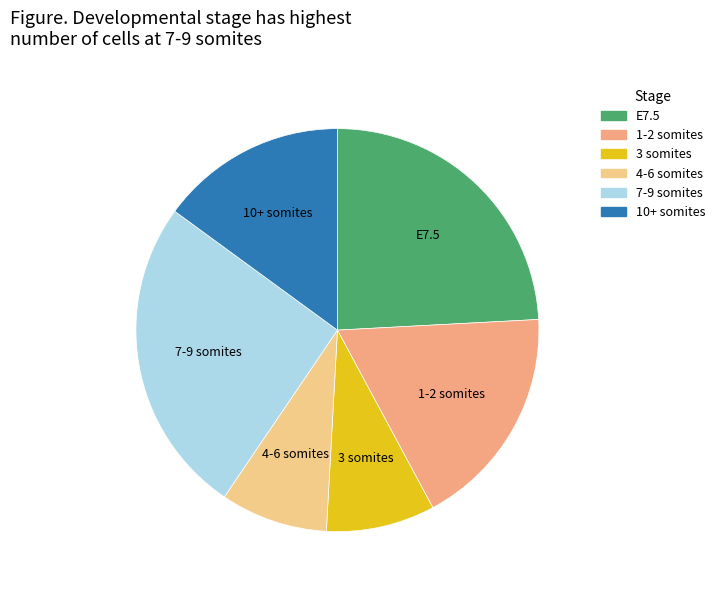

True or false: 7-9 somites accounts for 38% of the total.

False